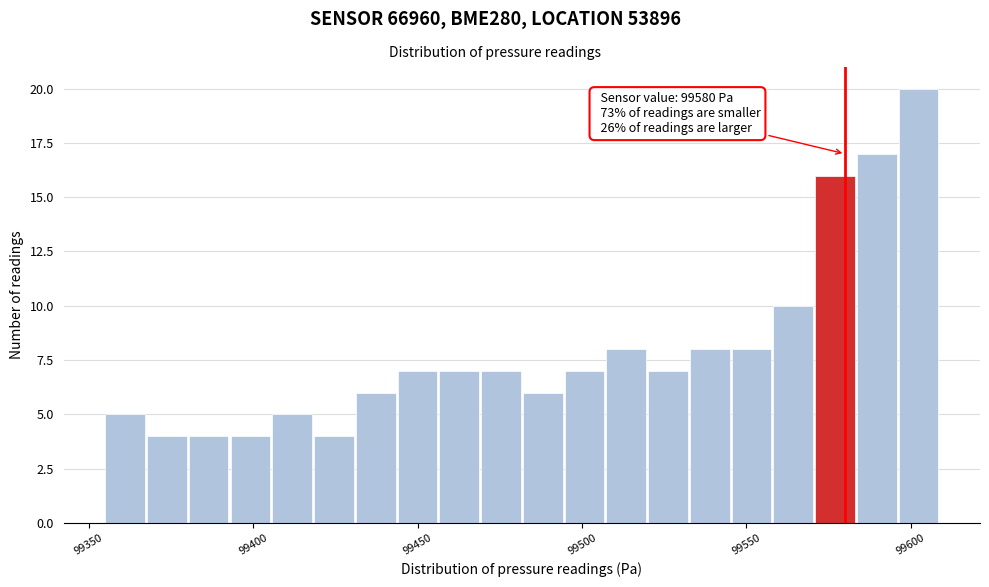

Read against the x-axis, roughly where is the centre of the tallest bar?

99600